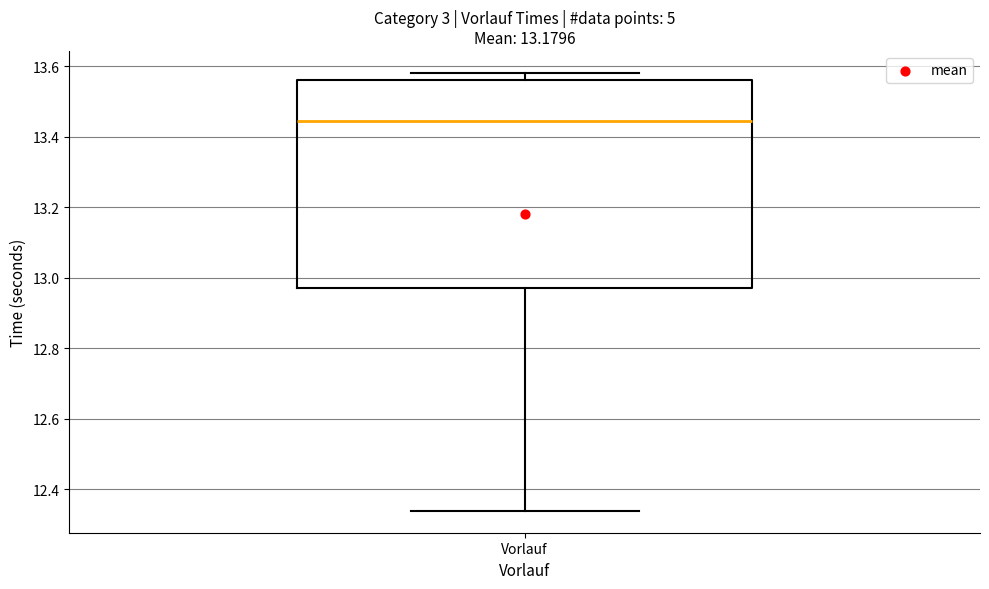

Where is the upper edge of the box for Vorlauf on the y-axis? The values are not printed on the chart, so give them approximately, as read against the axis.

13.56